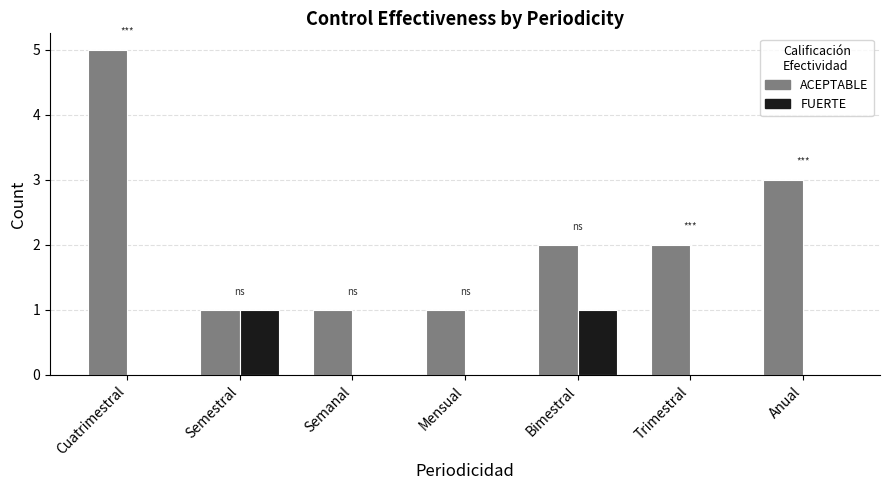

Which category has the highest value in the ACEPTABLE series?

Cuatrimestral